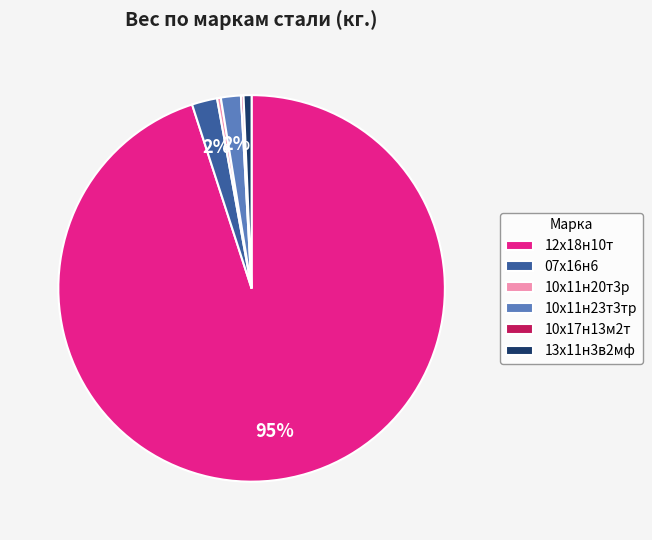

What percentage is the 10х11н23т3тр slice, to the nearest percent?

2%